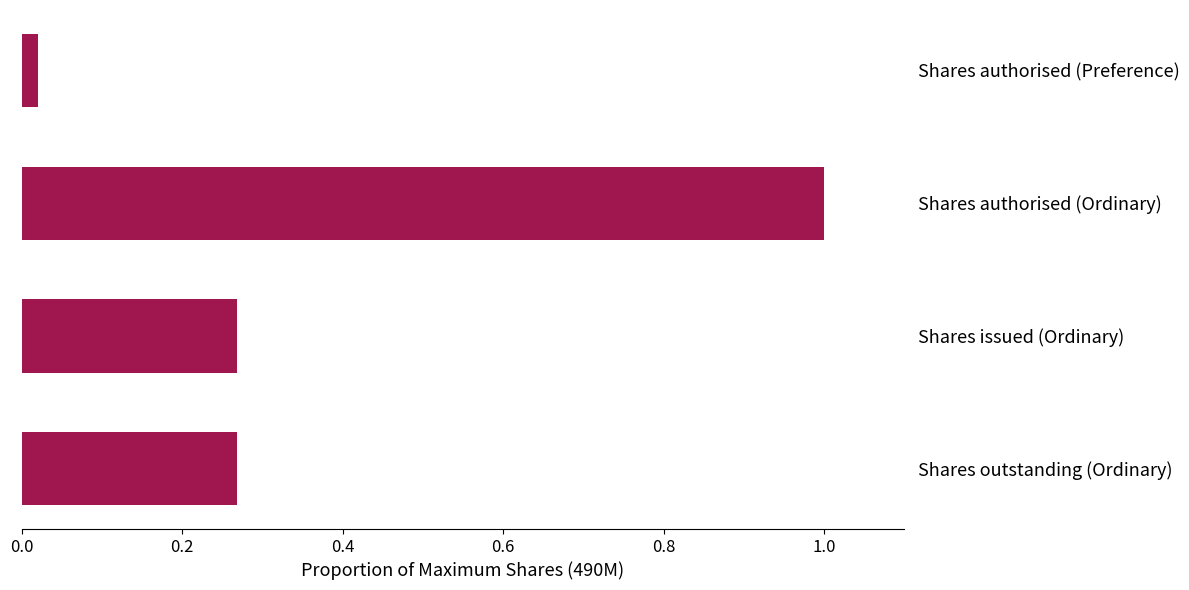

What is the difference between the maximum and minimum values?

1.0